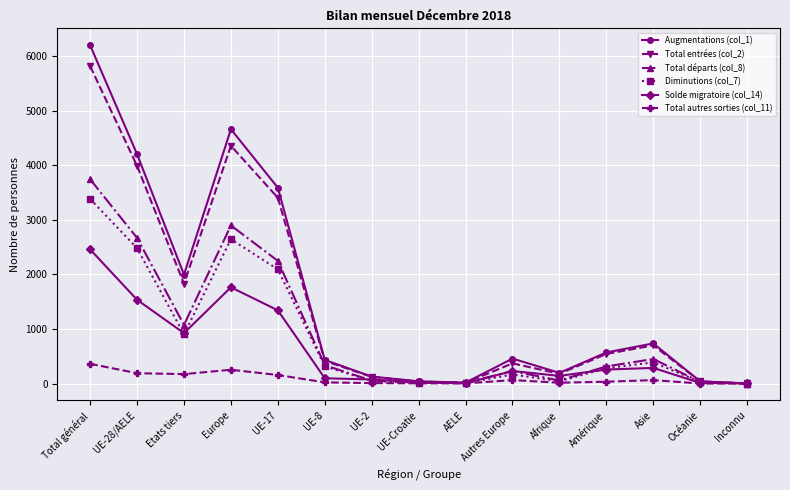

List the series in order of their peak value, lowest first.

Total autres sorties (col_11), Solde migratoire (col_14), Diminutions (col_7), Total départs (col_8), Total entrées (col_2), Augmentations (col_1)